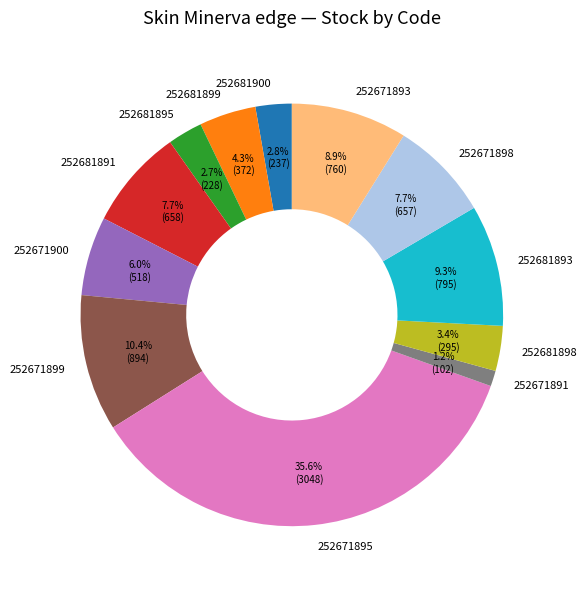

Does any single category account for the majority?

No